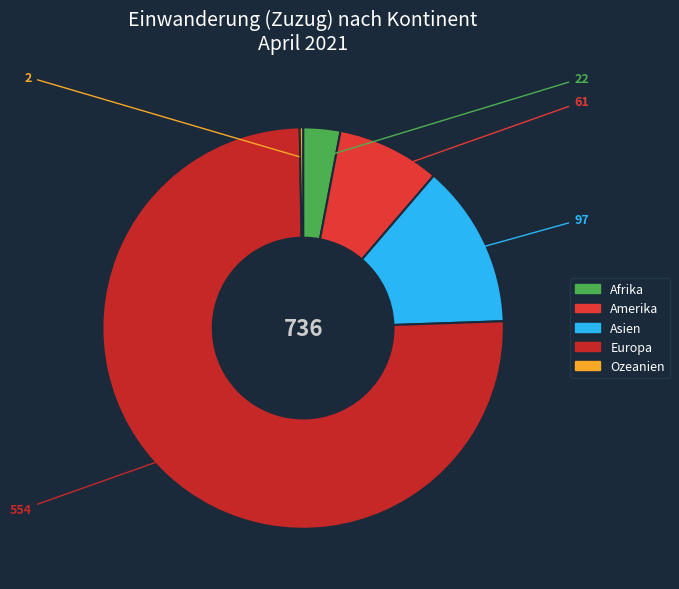

The Ozeanien slice represents 14% of the pie. True or false?

False